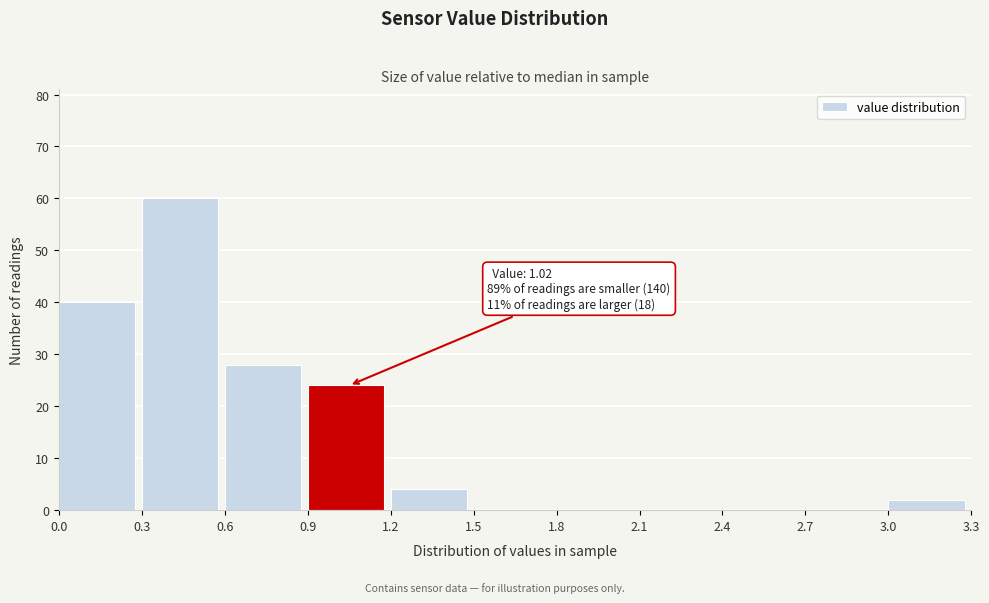

Which range on the x-axis has the tallest bar?

0.3 to 0.6